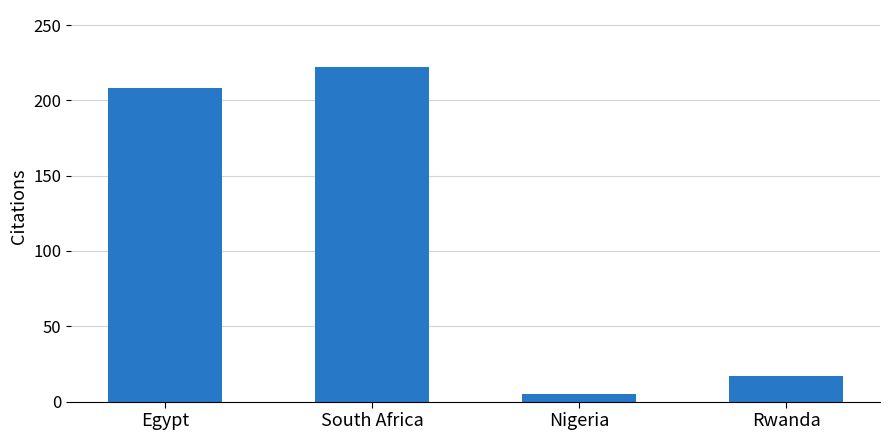

Reading right to left, what are all the values shown in this chart?

17	5	222	208